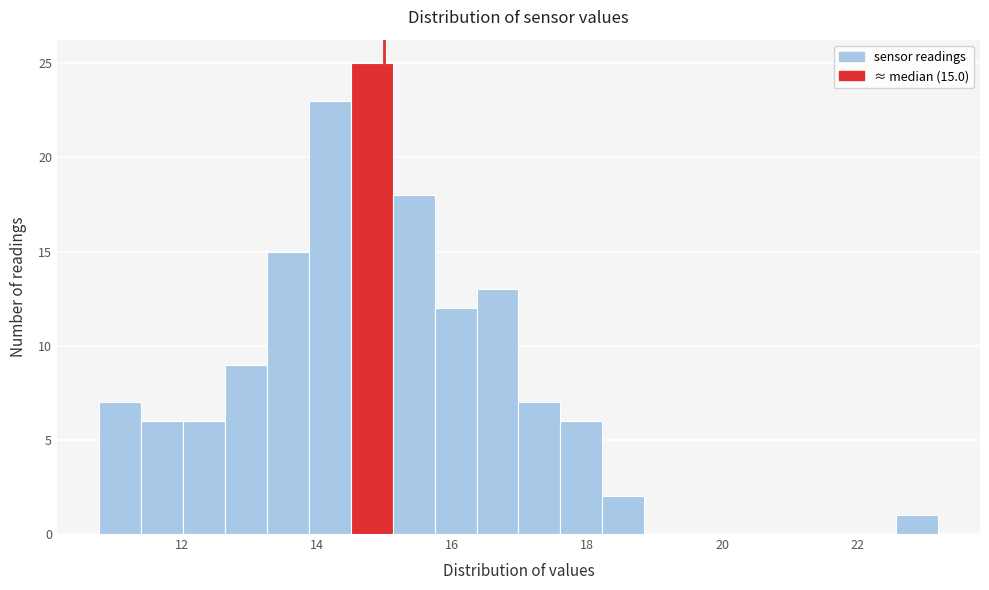

Around what value on the x-axis is the tallest bar? Give the approximate position of its centre, as read against the axis.

14.8